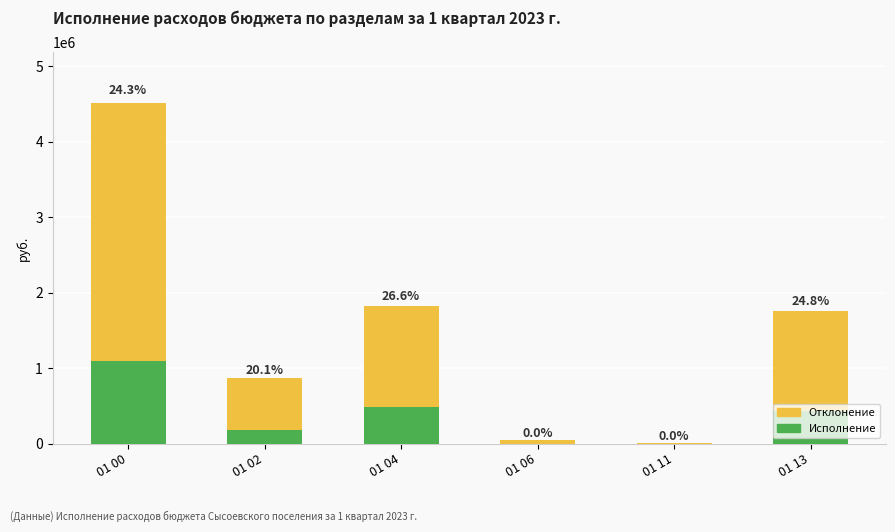

What is the maximum value for Исполнение?

1097144.2